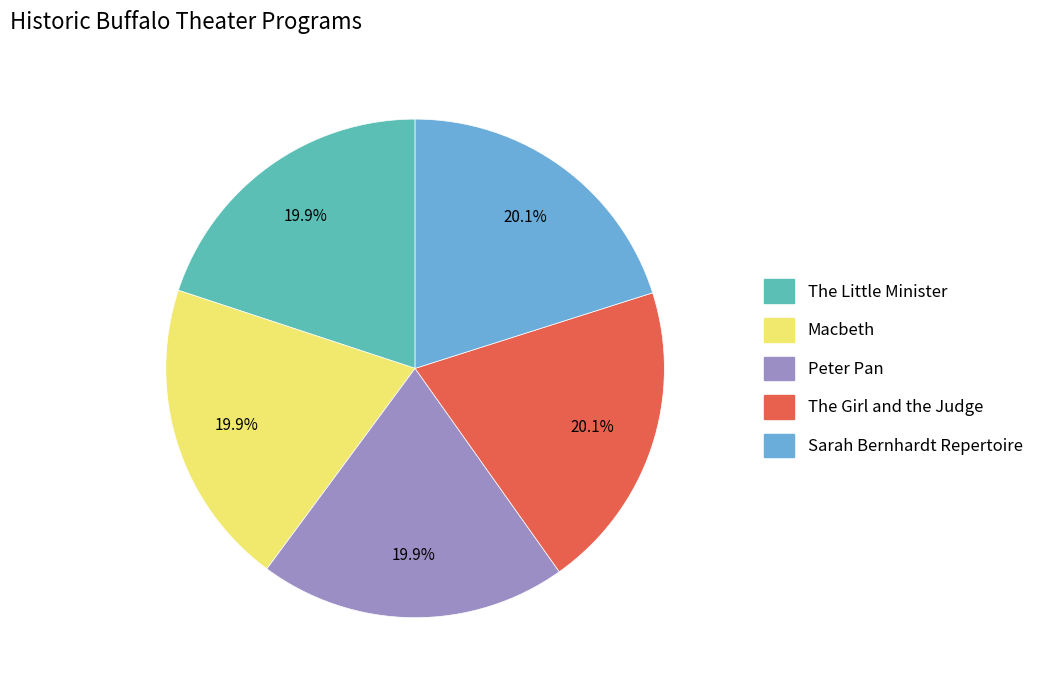

Combined, do The Girl and the Judge and Sarah Bernhardt Repertoire account for over 50%?

No